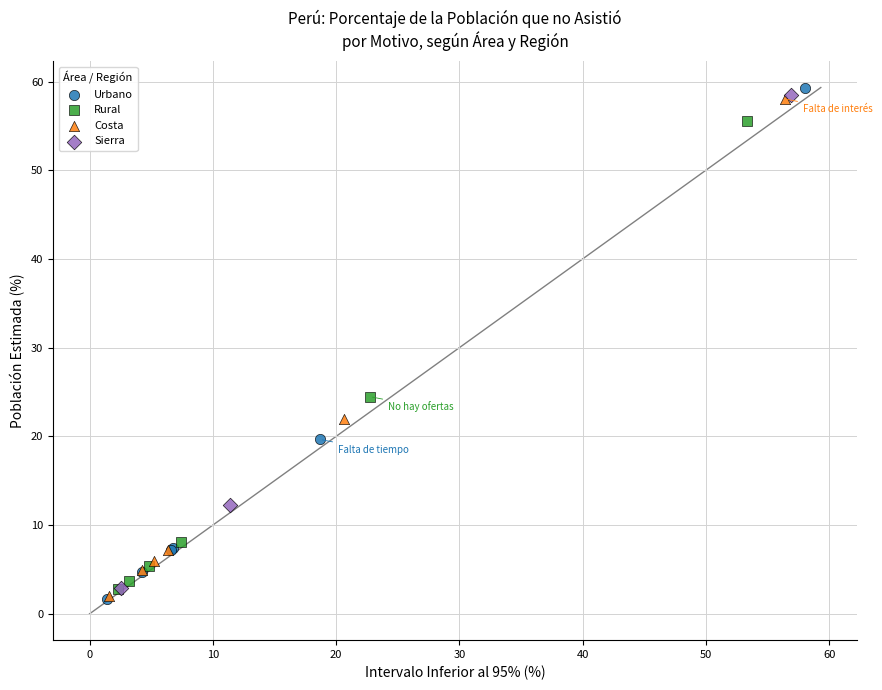

What are all the series names shown in the legend?

Urbano, Rural, Costa, Sierra